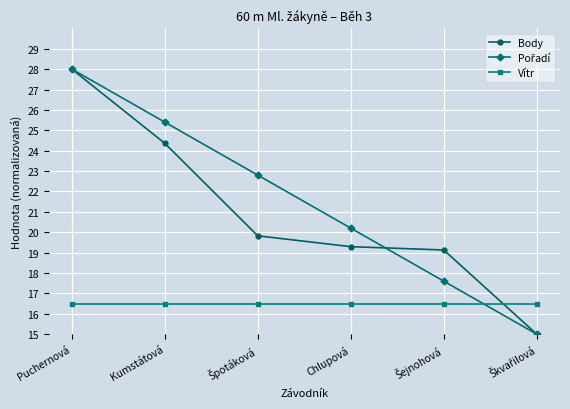

What is the lowest value of the Vítr series?

16.5